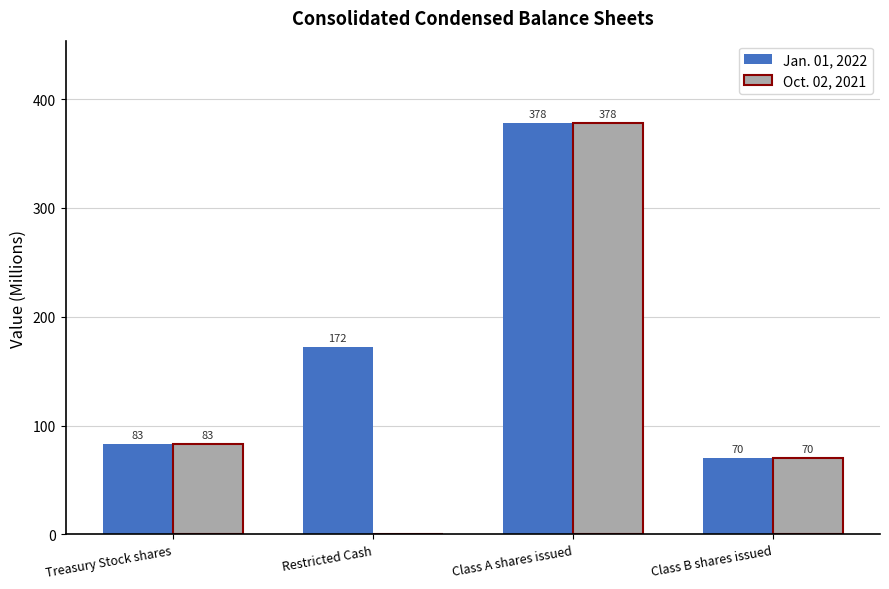

What is the sum of the Jan. 01, 2022 values at Restricted Cash and Class A shares issued?

550